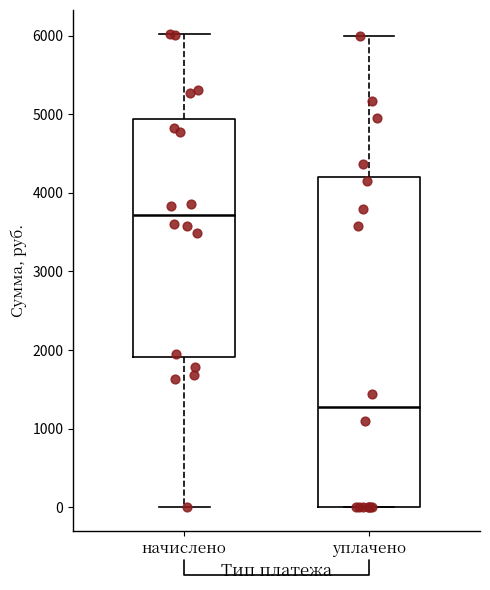

Where is the upper edge of the box for начислено on the y-axis? The values are not printed on the chart, so give them approximately, as read against the axis.

4900